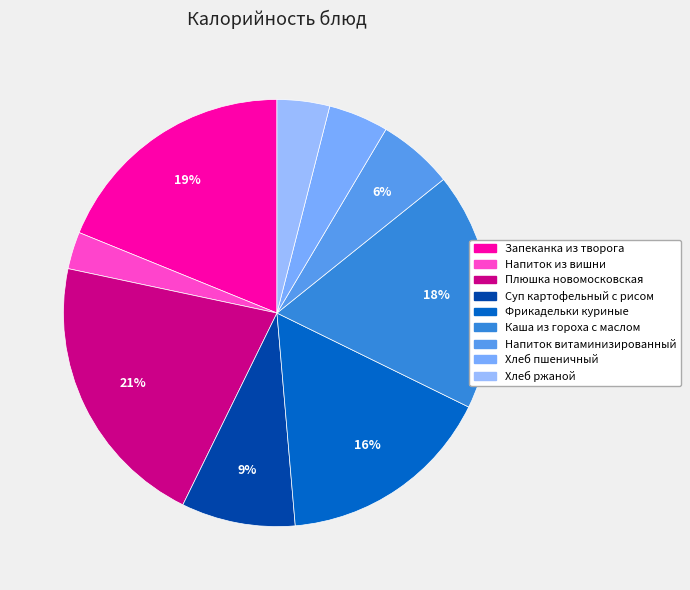

Is the sum of Фрикадельки куриные and Суп картофельный с рисом greater than half?

No